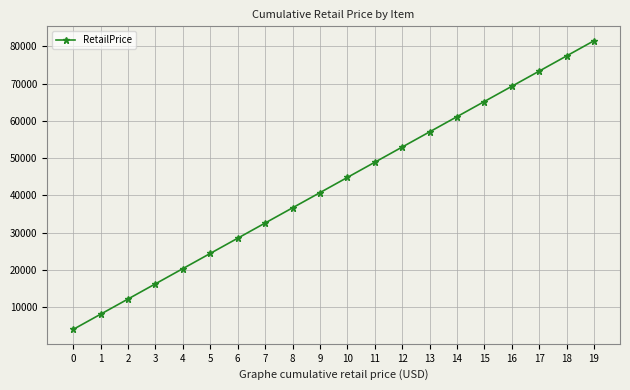

Rank the categories by value from lowest to highest.

0, 1, 2, 3, 4, 5, 6, 7, 8, 9, 10, 11, 12, 13, 14, 15, 16, 17, 18, 19